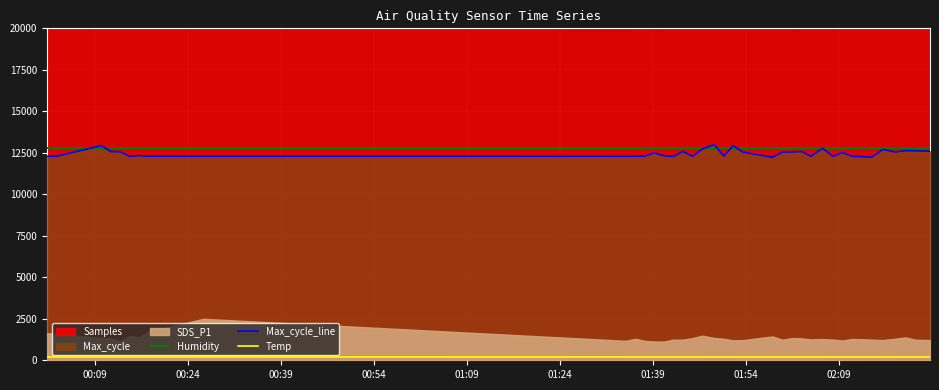

True or false: Temp and Max_cycle_line cross at least once.

False